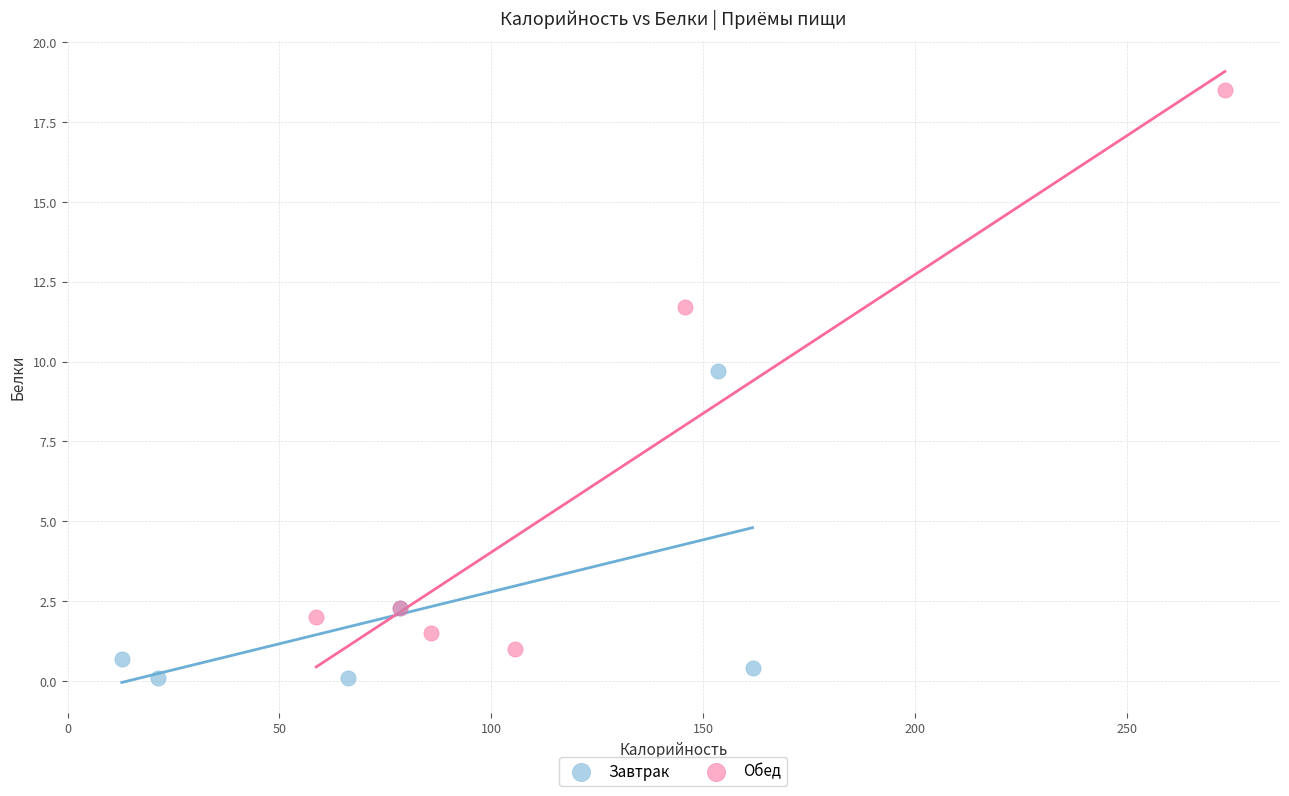

Which series has the largest Y range (max minus min)?

Обед